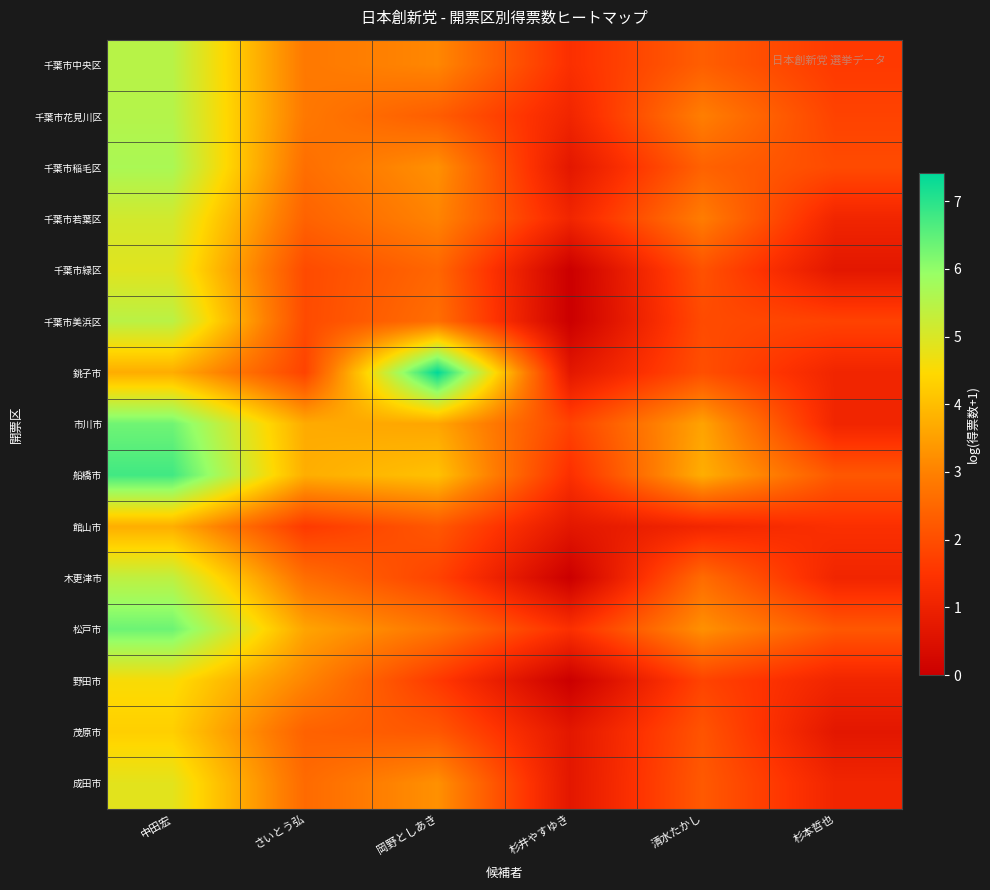

Between 岡野としあき and 杉本哲也, which series saw the biggest shift?

銚子市